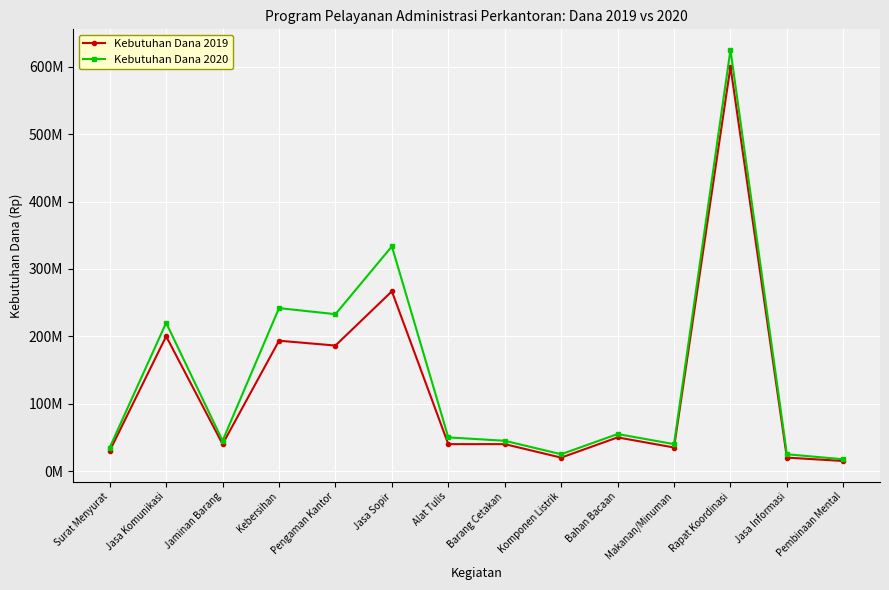

Which has a higher value, Makanan/Minuman or Surat Menyurat?

Makanan/Minuman